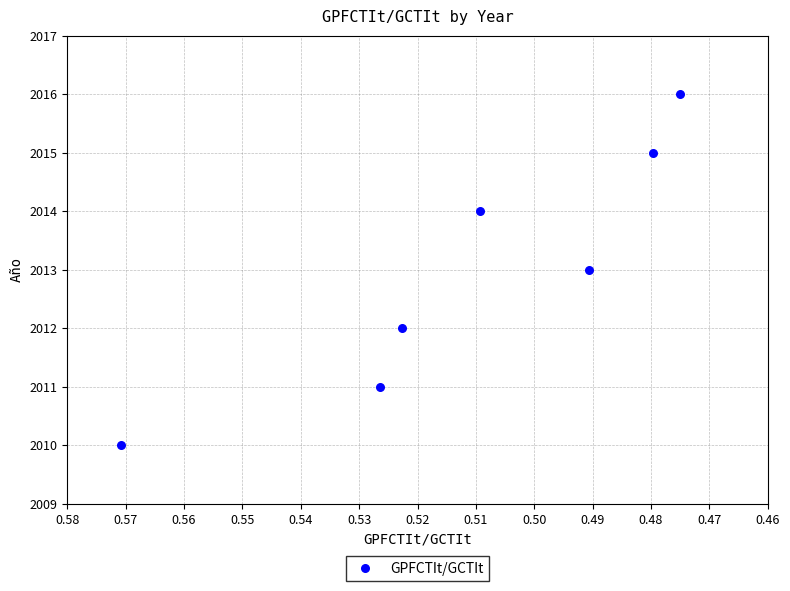

What is the range of Y values (max minus min)?

6